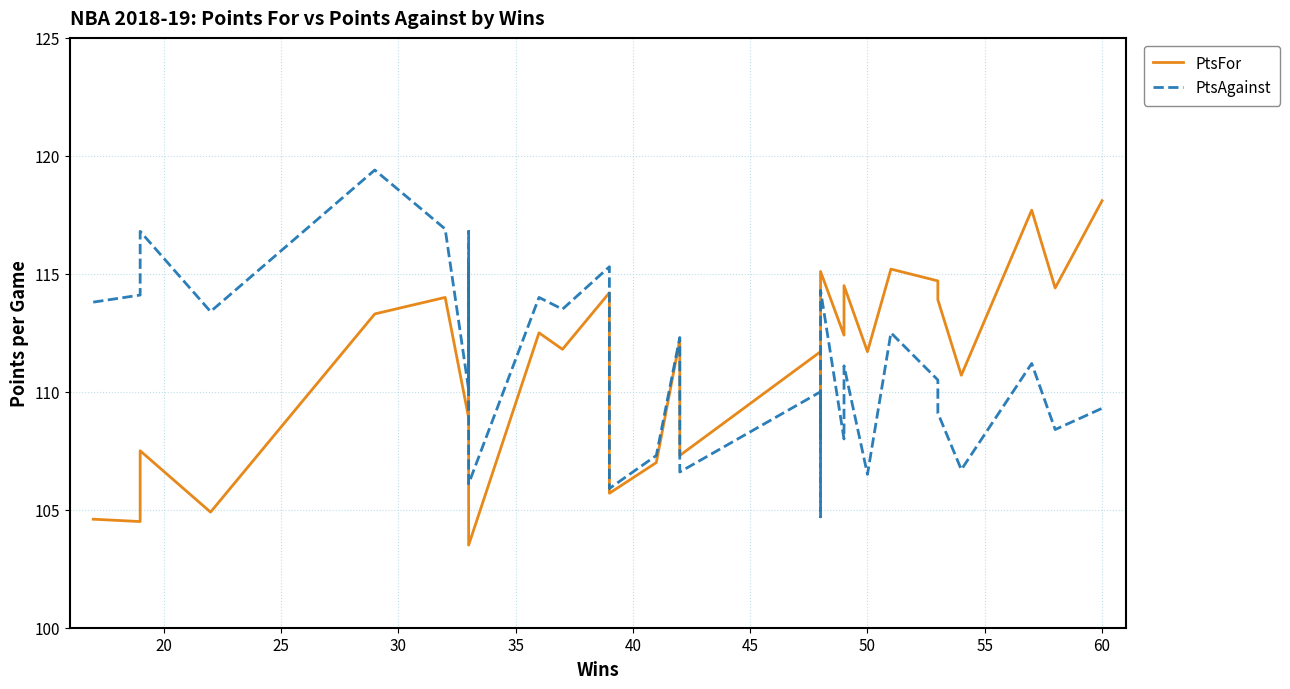

After their last crossing, which series has the higher values: PtsFor or PtsAgainst?

PtsFor